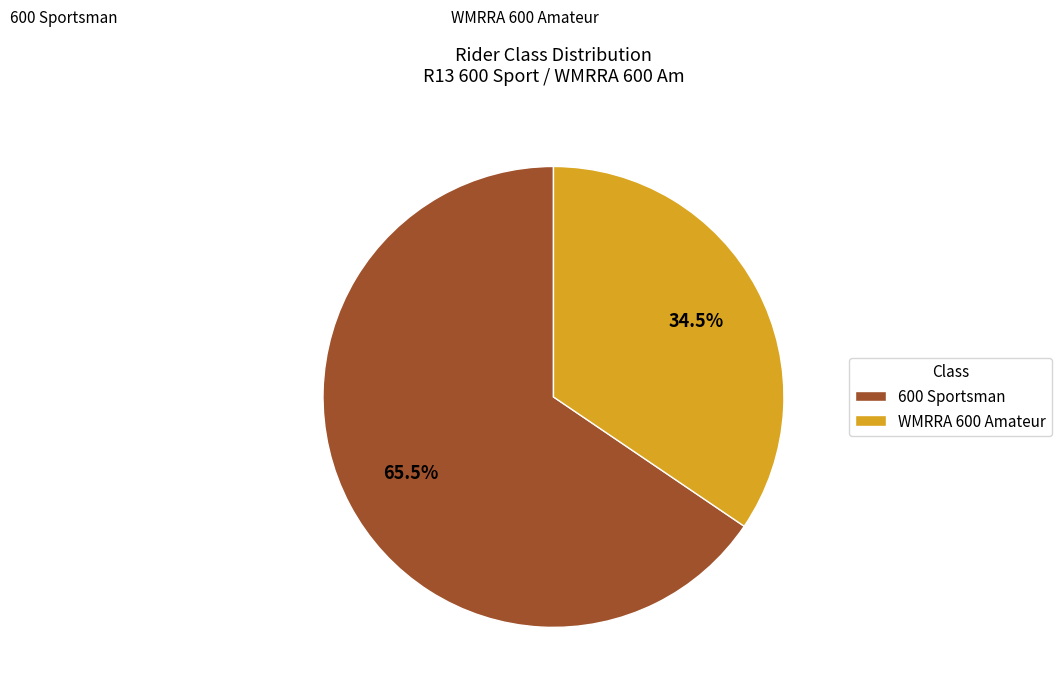

Is there a majority slice in this chart?

Yes